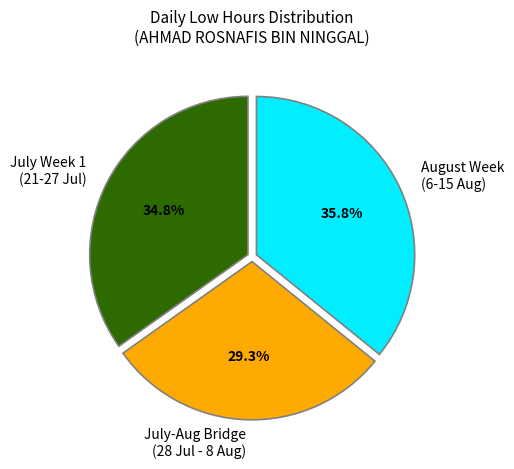

How many slices are in this pie chart?

3